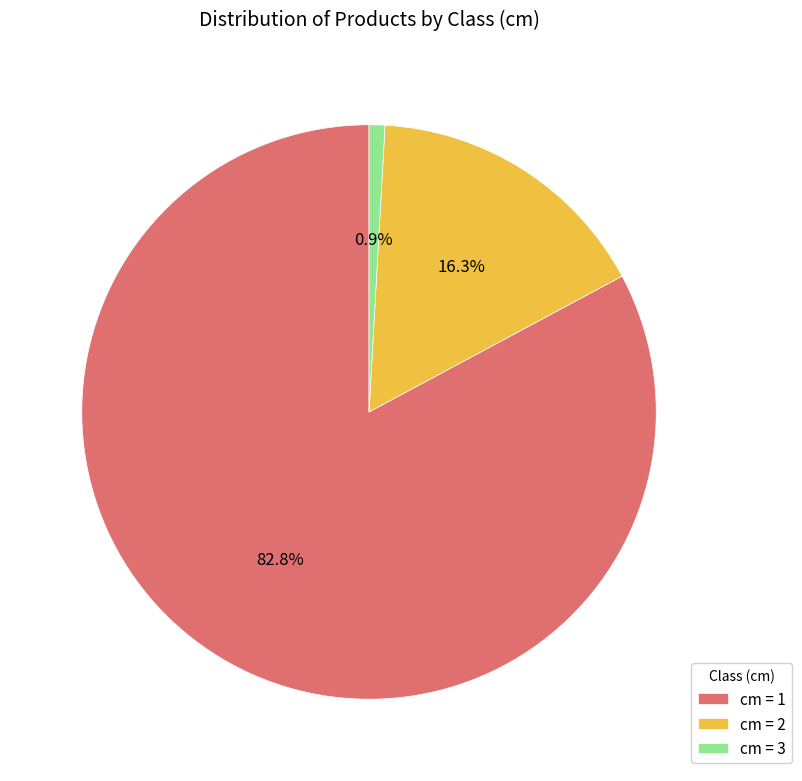

Which category accounts for the majority?

cm = 1